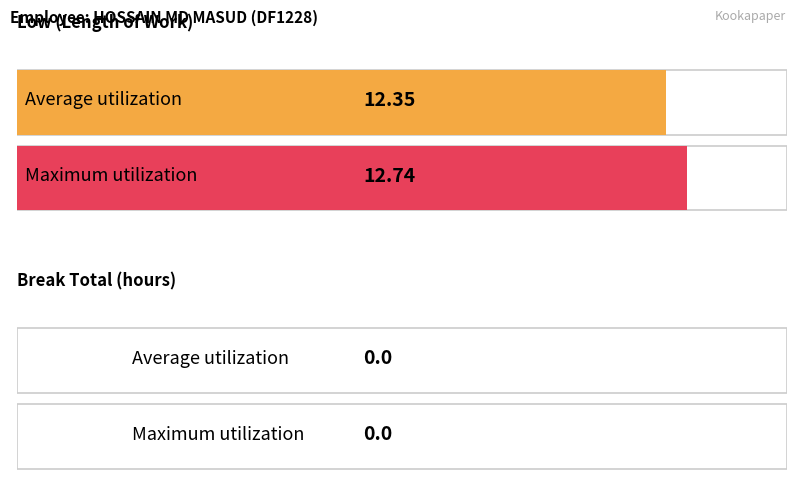

What is the difference between the maximum and minimum values?

12.7